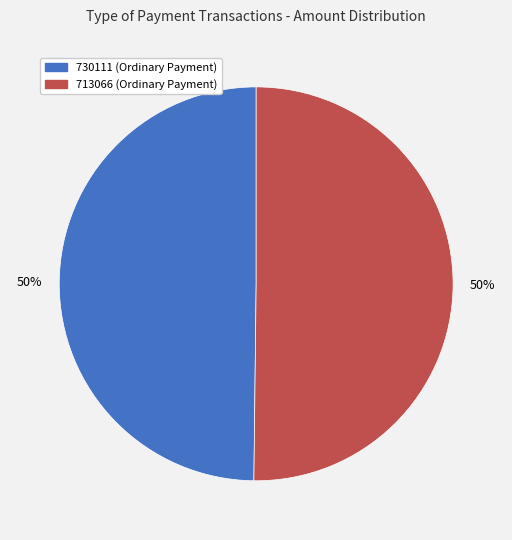

Is it true that 730111 is 65% of the pie?

False